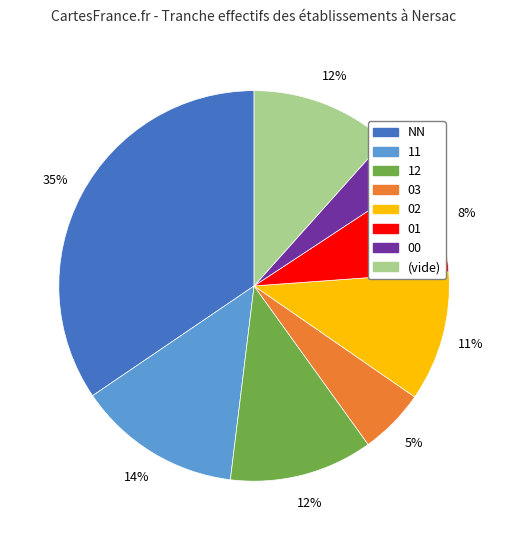

To the nearest percent, what is the average slice percentage?

12%